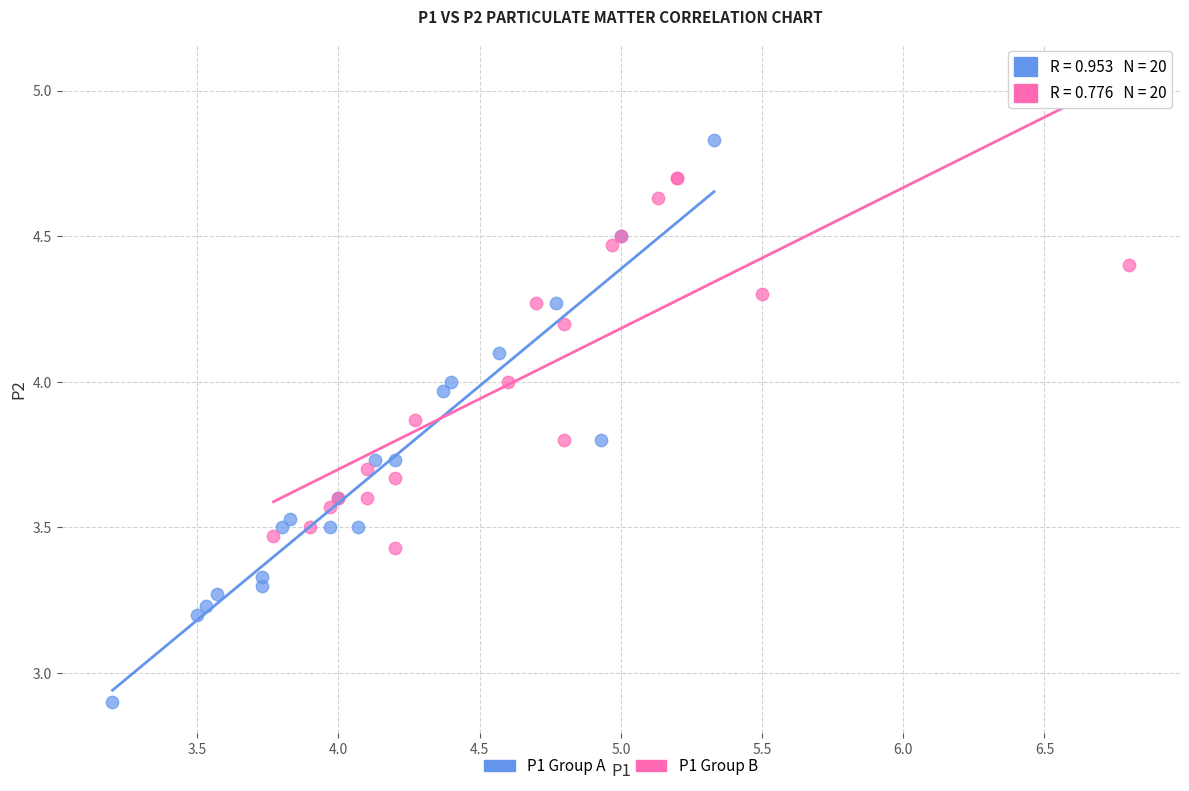

Which series reaches the maximum Y coordinate?

P1 Group A